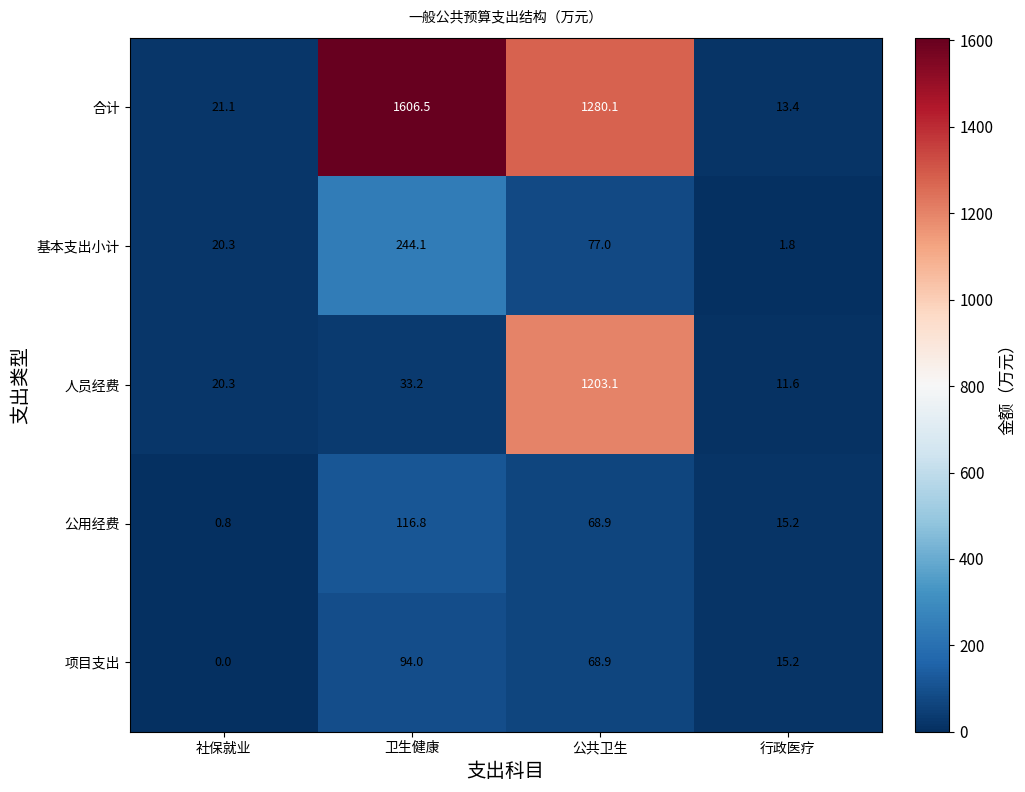

What is the total value across all series at 行政医疗?

57.2